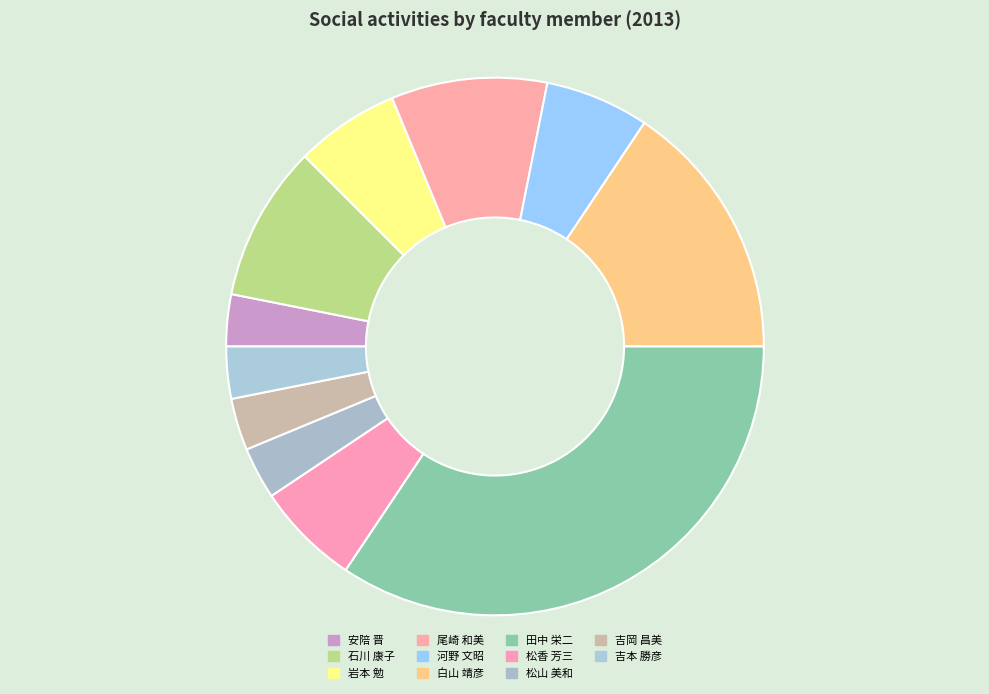

Between 松香 芳三 and 松山 美和, which is larger?

松香 芳三